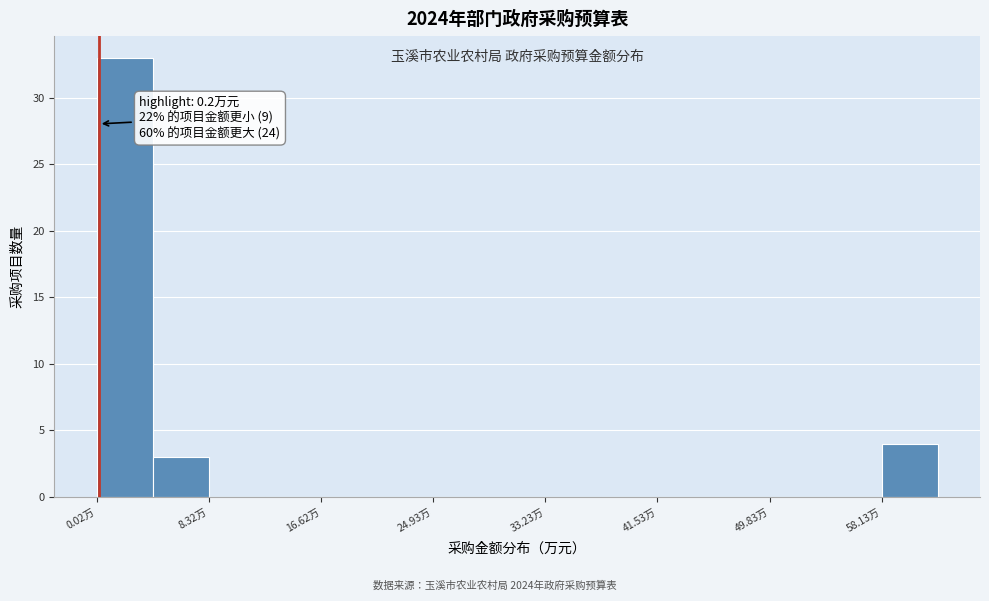

Over which range of the x-axis is the bar tallest?

0 to 4